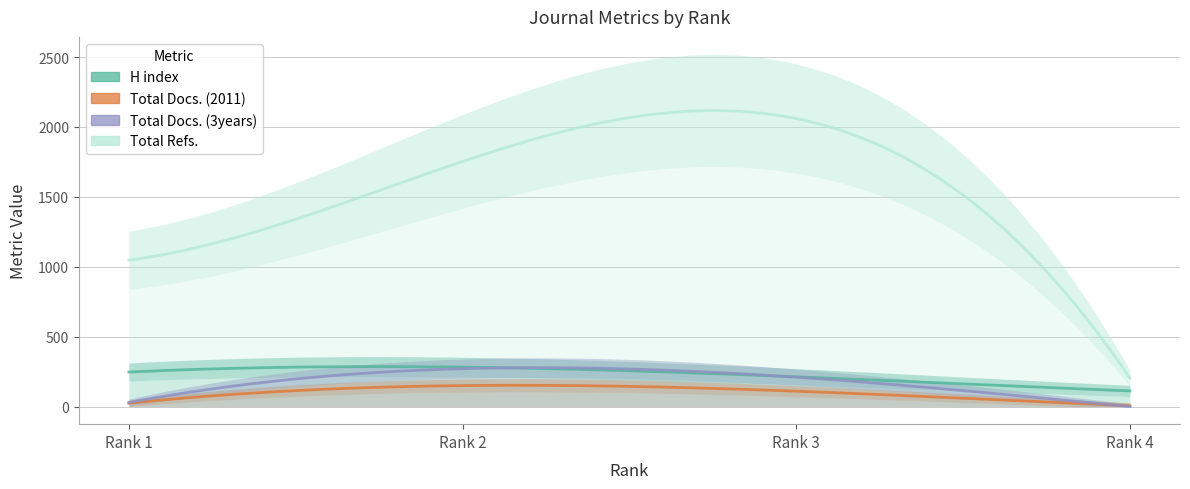

Count the H index values in the range 213 to 282.

3